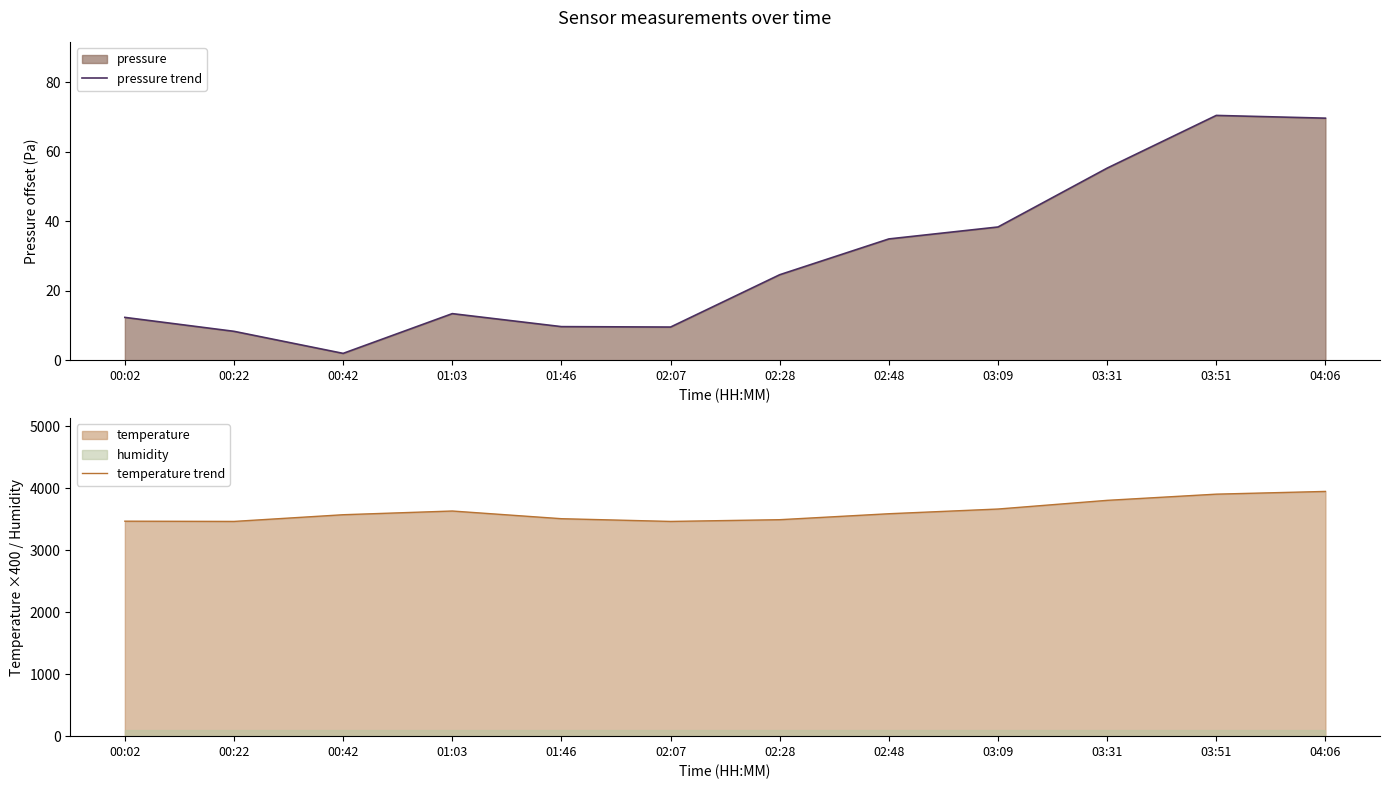

How many data points in pressure trend are less than 24?

6